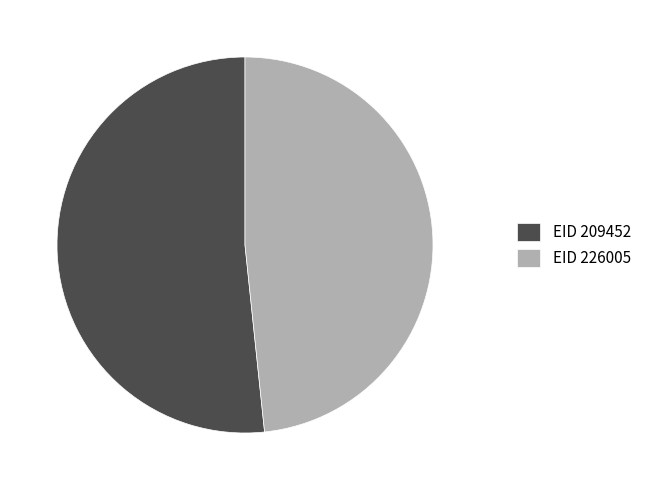

Is it true that EID 209452 is 41% of the pie?

False